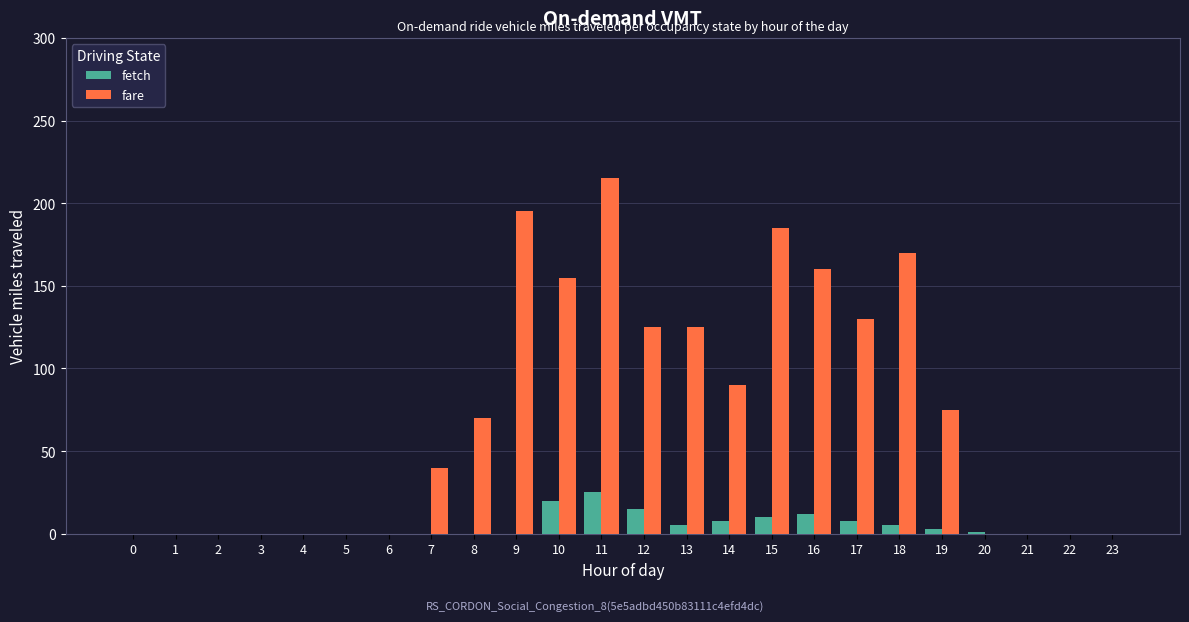

True or false: fetch has a value of 1 at 20.

True